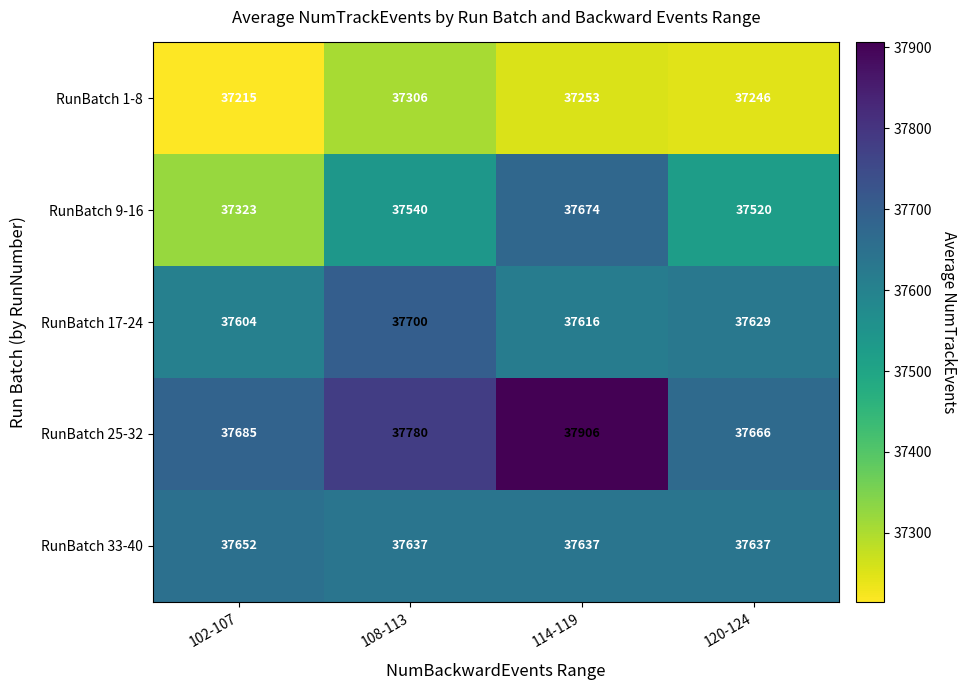

True or false: RunBatch 17-24 has a value of 57062 at 108-113.

False